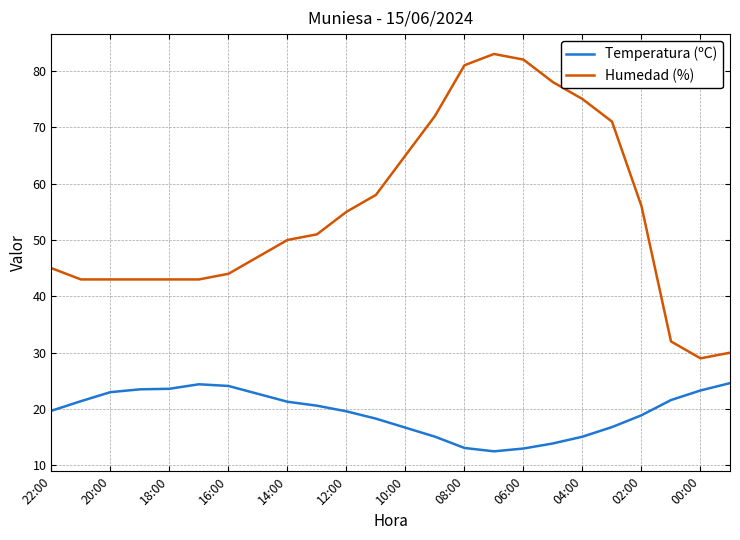

How many lines are shown in the chart?

2